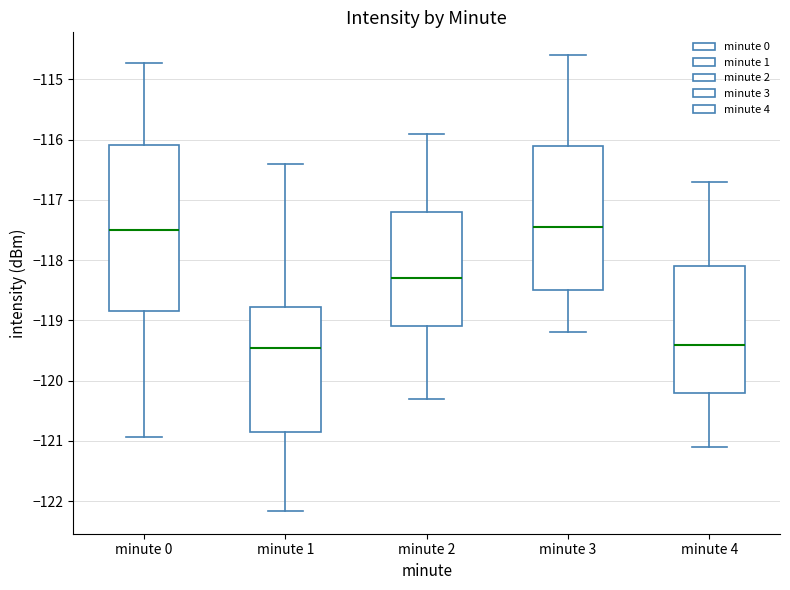

Reading left to right, read every box against the y-axis: the position of its median line, the range the box covers, and the ends of its whiskers. The values are not printed on the chart, so give them approximately, as read against the axis.

minute 0: median -117.5, box -118.8 to -116.1, whiskers -120.9 to -114.7
minute 1: median -119.5, box -120.9 to -118.8, whiskers -122.2 to -116.4
minute 2: median -118.3, box -119.1 to -117.2, whiskers -120.3 to -115.9
minute 3: median -117.4, box -118.5 to -116.1, whiskers -119.2 to -114.6
minute 4: median -119.4, box -120.2 to -118.1, whiskers -121.1 to -116.7